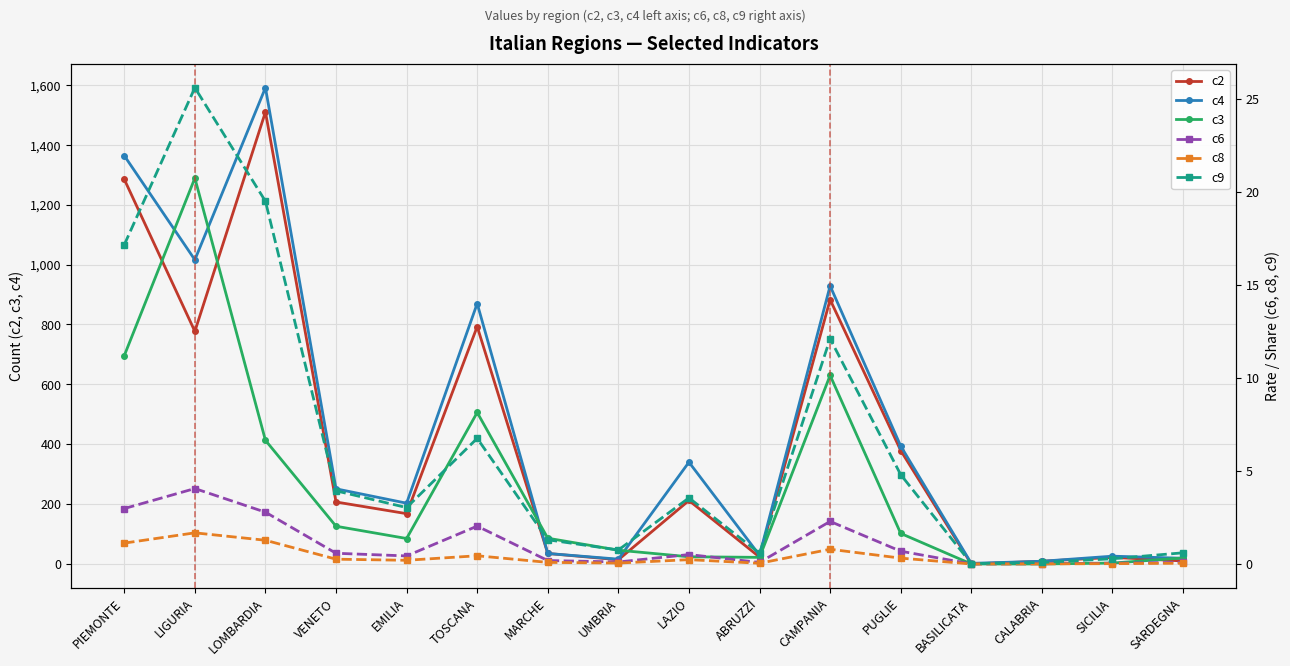

True or false: c9 has more than 0 points higher than both neighbors.

True